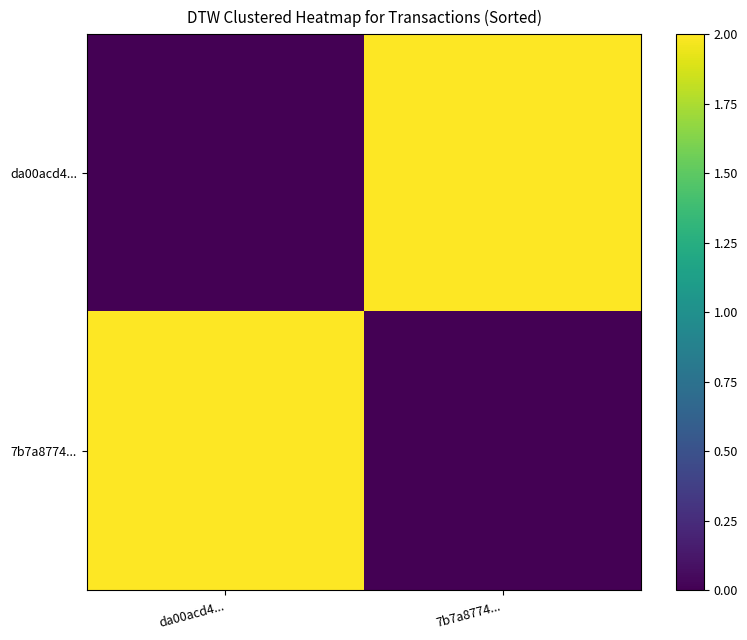

Rank the series at 7b7a8774... from lowest to highest value.

7b7a8774..., da00acd4...